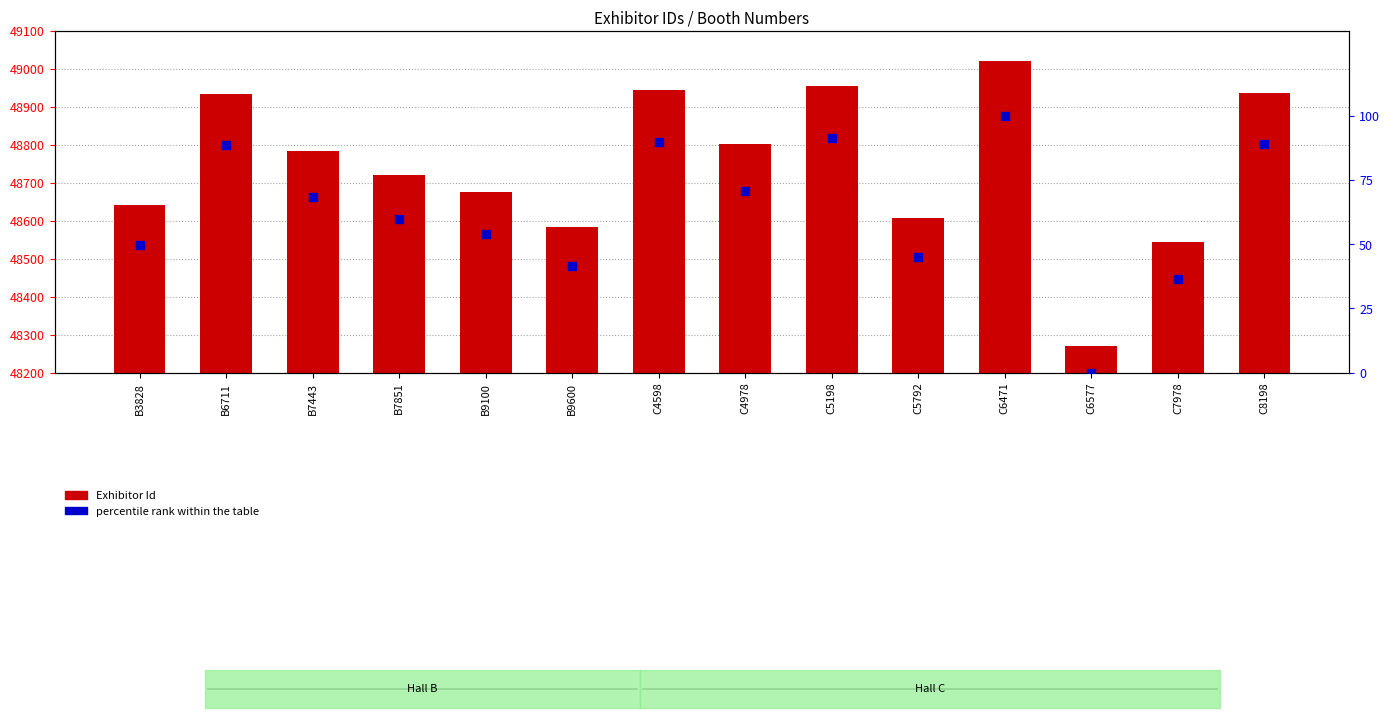

Which series contains the lowest Y value?

percentile rank within the table